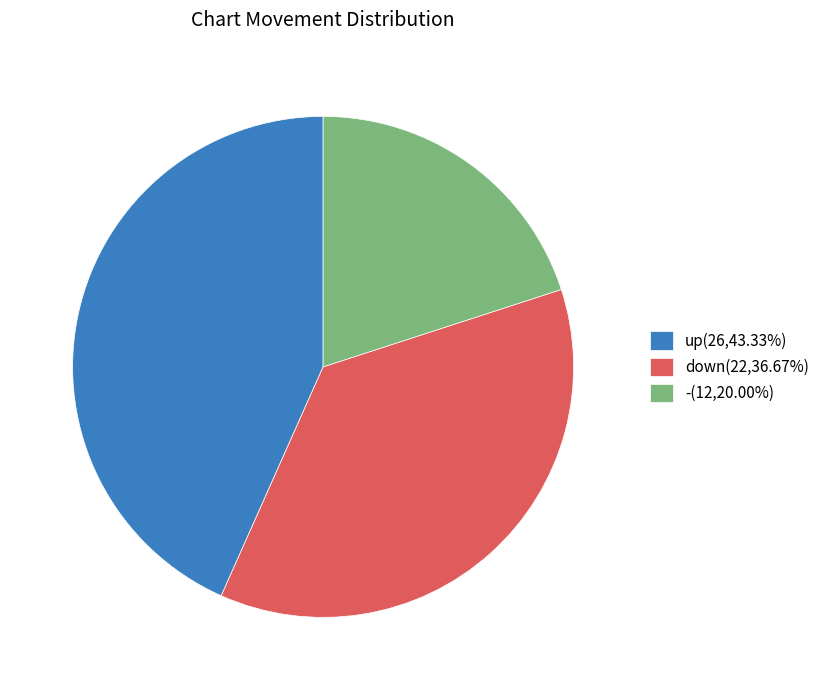

Combined, do -(12,20.00%) and up(26,43.33%) account for over 50%?

Yes